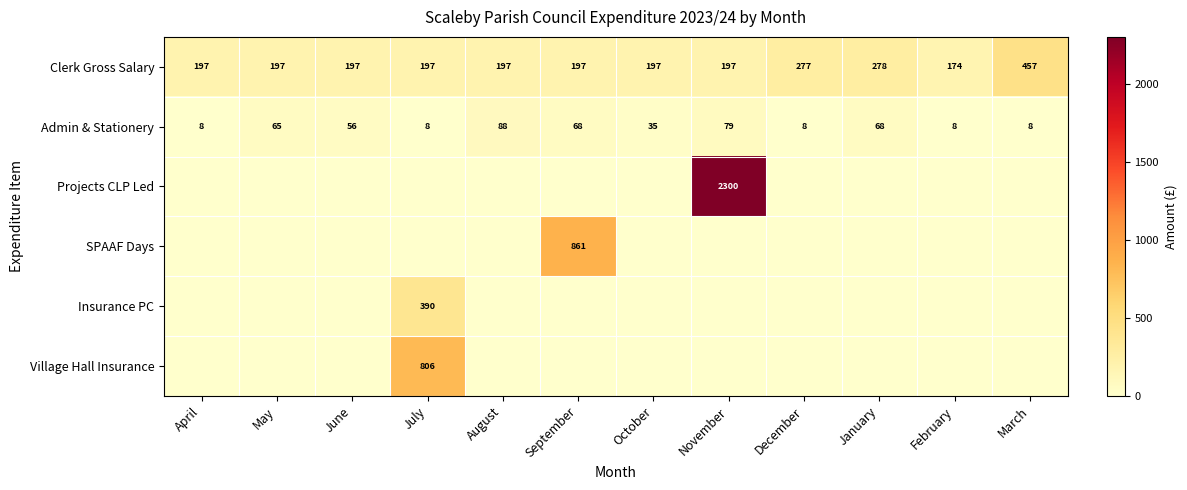

The value of Admin & Stationery at March is 8. True or false?

True